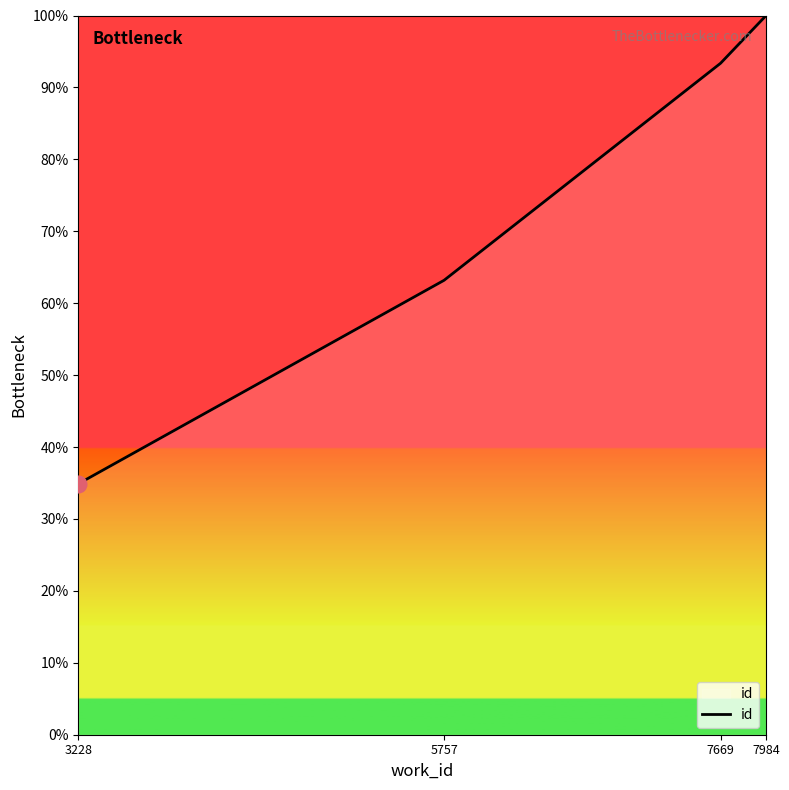

Which category has the lowest value across all series?

3228